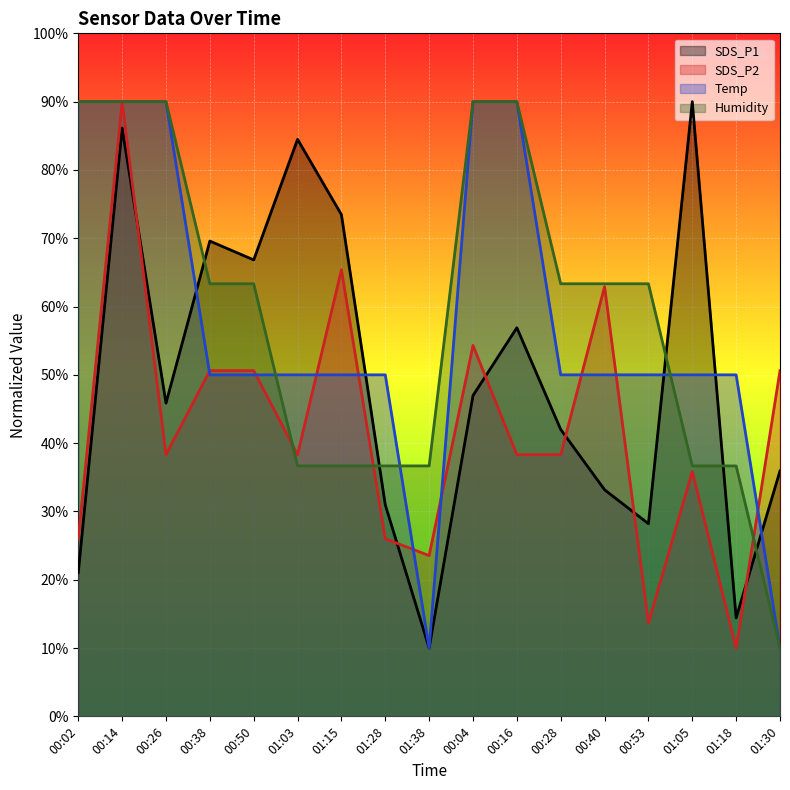

Reading left to right, list all the values displayed in this chart.

SDS_P1: 00:02=21.0	00:14=86.1	00:26=45.9	00:38=69.6	00:50=66.8	01:03=84.5	01:15=73.4	01:28=31.0	01:38=10.0	00:04=47.0	00:16=56.9	00:28=42.0	00:40=33.2	00:53=28.2	01:05=90.0	01:18=14.4	01:30=35.9
SDS_P2: 00:02=26.0	00:14=90.0	00:26=38.3	00:38=50.6	00:50=50.6	01:03=38.3	01:15=65.4	01:28=26.0	01:38=23.5	00:04=54.3	00:16=38.3	00:28=38.3	00:40=62.9	00:53=13.7	01:05=35.8	01:18=10.0	01:30=50.6
Temp: 00:02=90.0	00:14=90.0	00:26=90.0	00:38=50.0	00:50=50.0	01:03=50.0	01:15=50.0	01:28=50.0	01:38=10.0	00:04=90.0	00:16=90.0	00:28=50.0	00:40=50.0	00:53=50.0	01:05=50.0	01:18=50.0	01:30=10.0
Humidity: 00:02=90.0	00:14=90.0	00:26=90.0	00:38=63.3	00:50=63.3	01:03=36.7	01:15=36.7	01:28=36.7	01:38=36.7	00:04=90.0	00:16=90.0	00:28=63.3	00:40=63.3	00:53=63.3	01:05=36.7	01:18=36.7	01:30=10.0